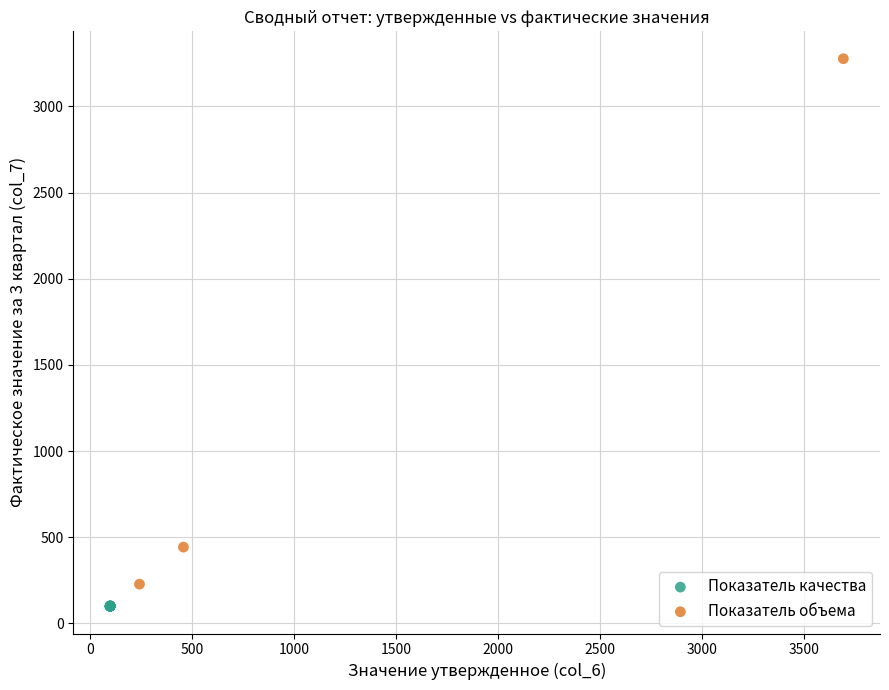

Which series reaches the maximum Y coordinate?

Показатель объема